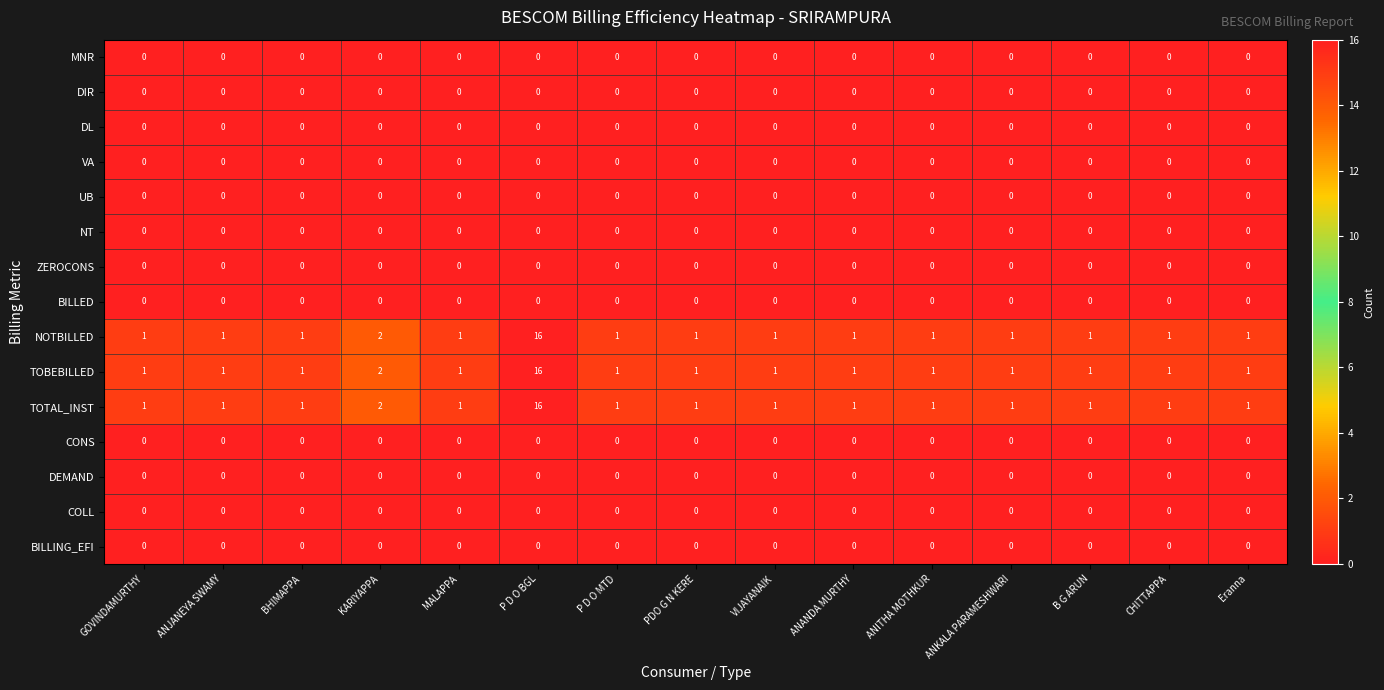

Which category has the highest value in the TOBEBILLED series?

P D O BGL